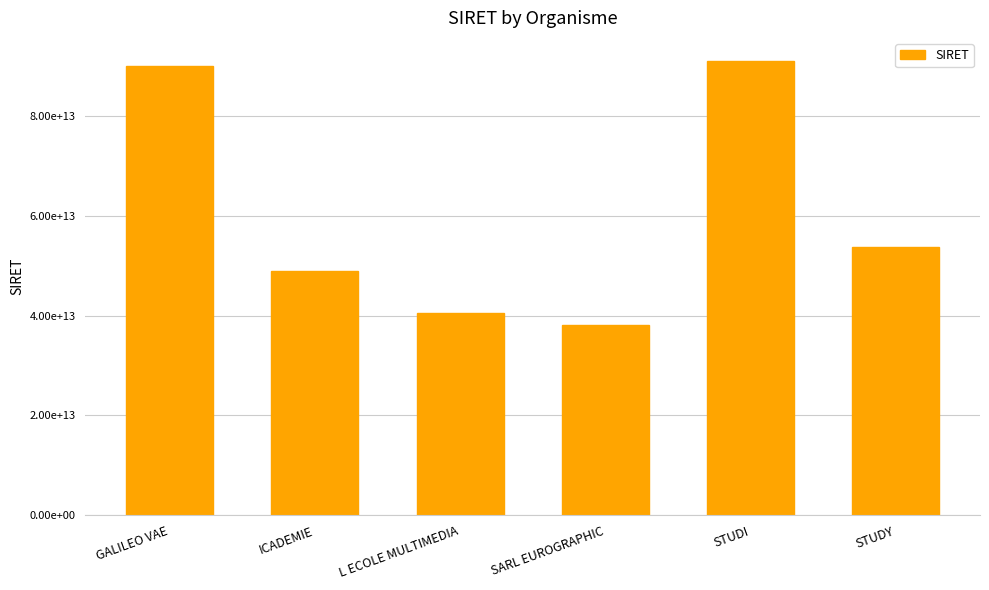

Which has a higher value, STUDY or SARL EUROGRAPHIC?

STUDY